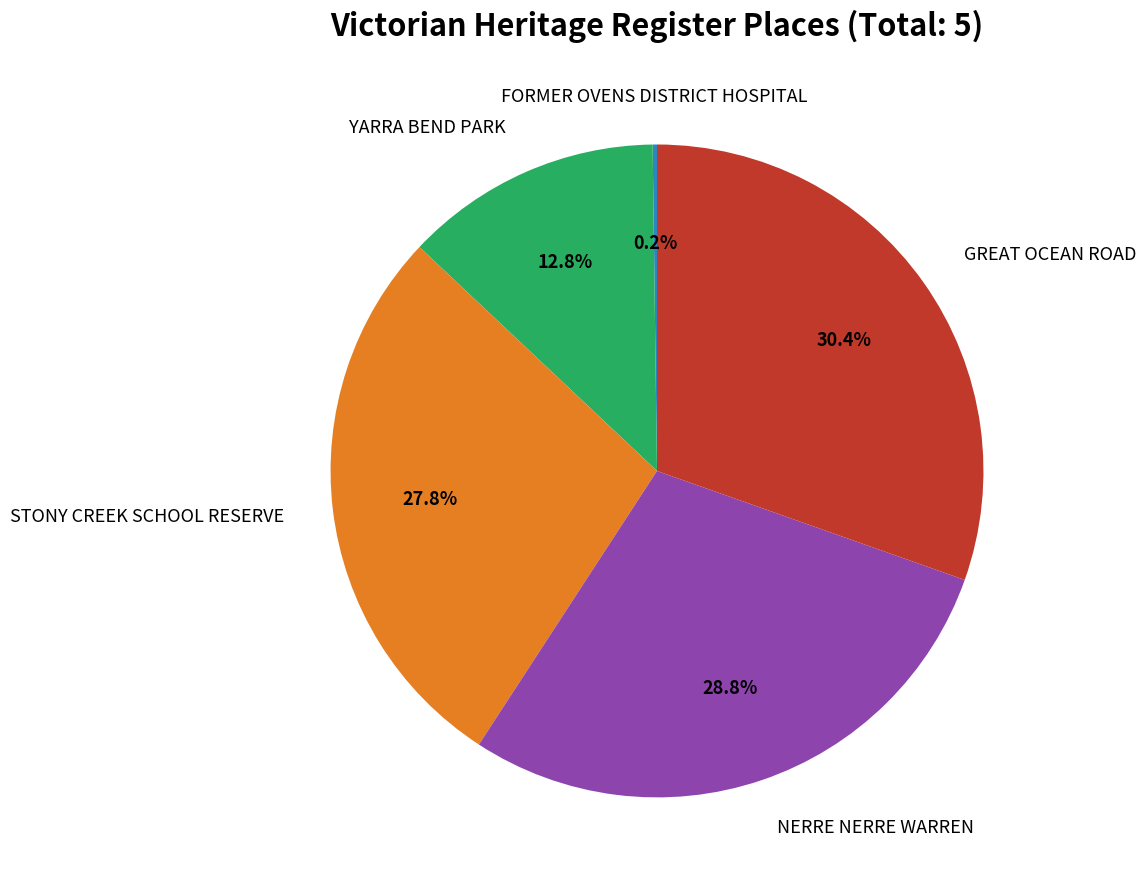

Is there a majority slice in this chart?

No